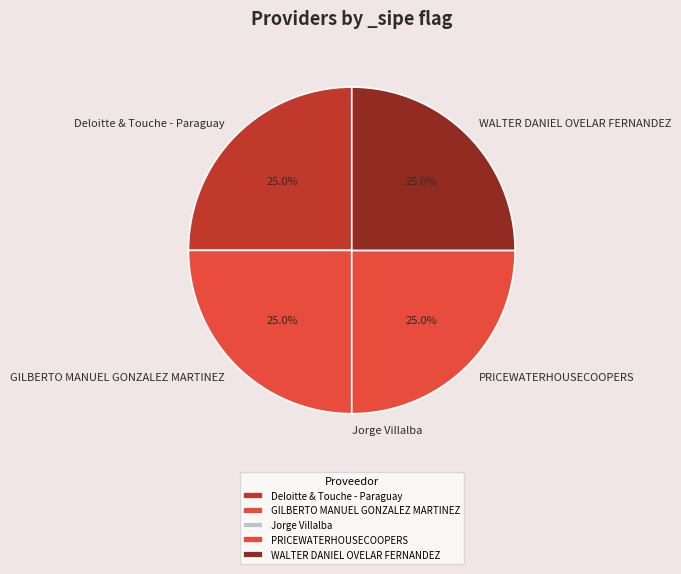

To the nearest percent, what portion does PRICEWATERHOUSECOOPERS represent?

25%